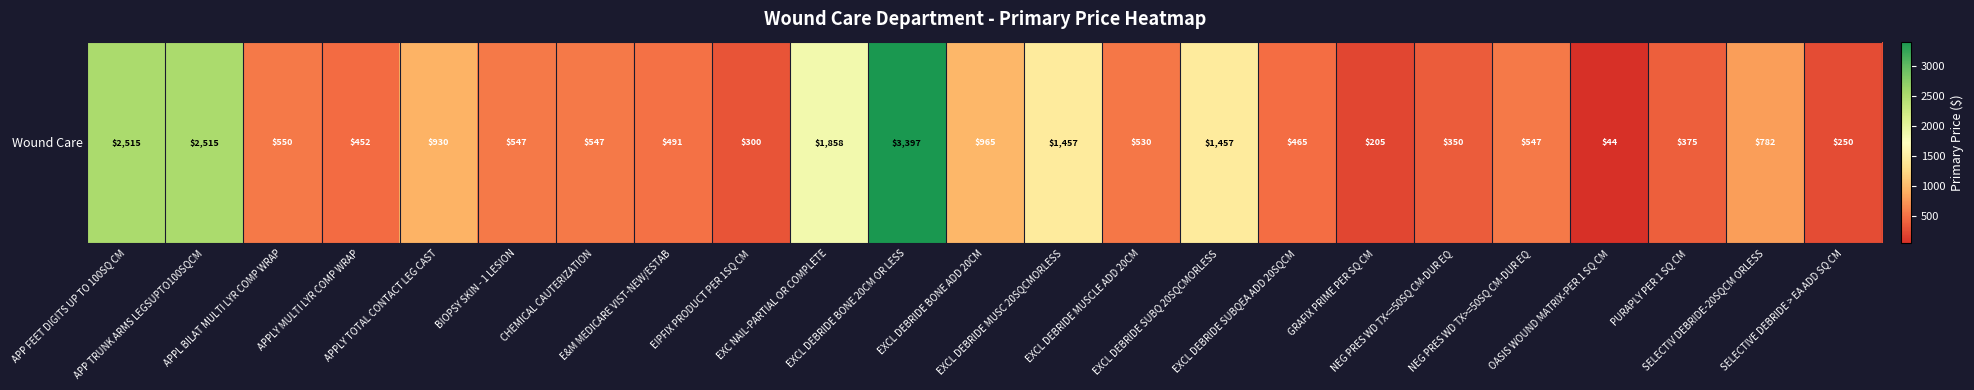

Reading left to right, list all the values displayed in this chart.

2515	2515	550	452	930	547	547	491	300	1858	3397	965	1457	530	1457	465	205	350	547	44	375	782	250